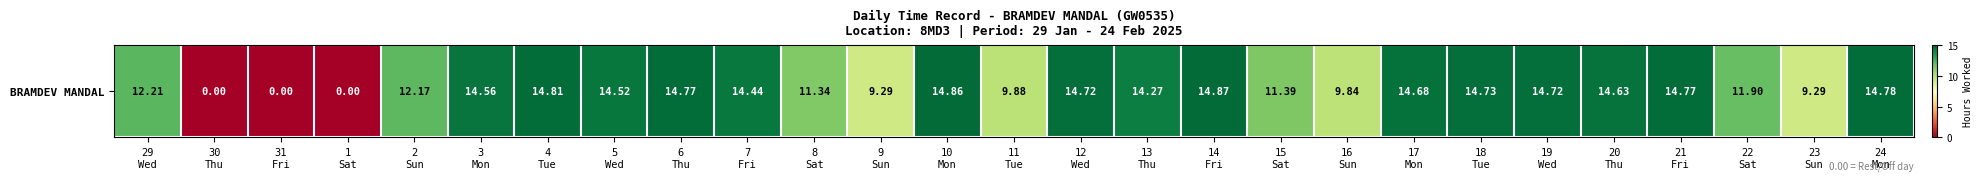

List the labels in order of value, smallest first.

30
Thu, 31
Fri, 1
Sat, 9
Sun, 23
Sun, 16
Sun, 11
Tue, 8
Sat, 15
Sat, 22
Sat, 2
Sun, 29
Wed, 13
Thu, 7
Fri, 5
Wed, 3
Mon, 20
Thu, 17
Mon, 12
Wed, 19
Wed, 18
Tue, 6
Thu, 21
Fri, 24
Mon, 4
Tue, 10
Mon, 14
Fri